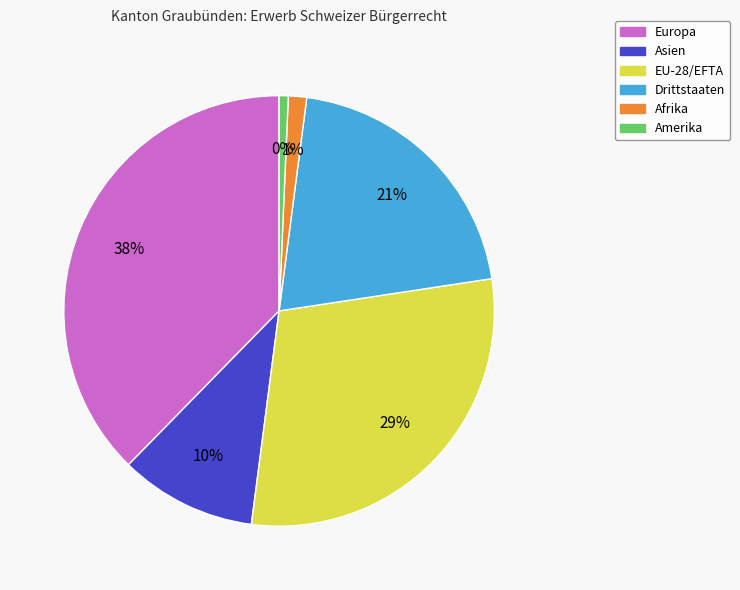

How many slices are in this pie chart?

6